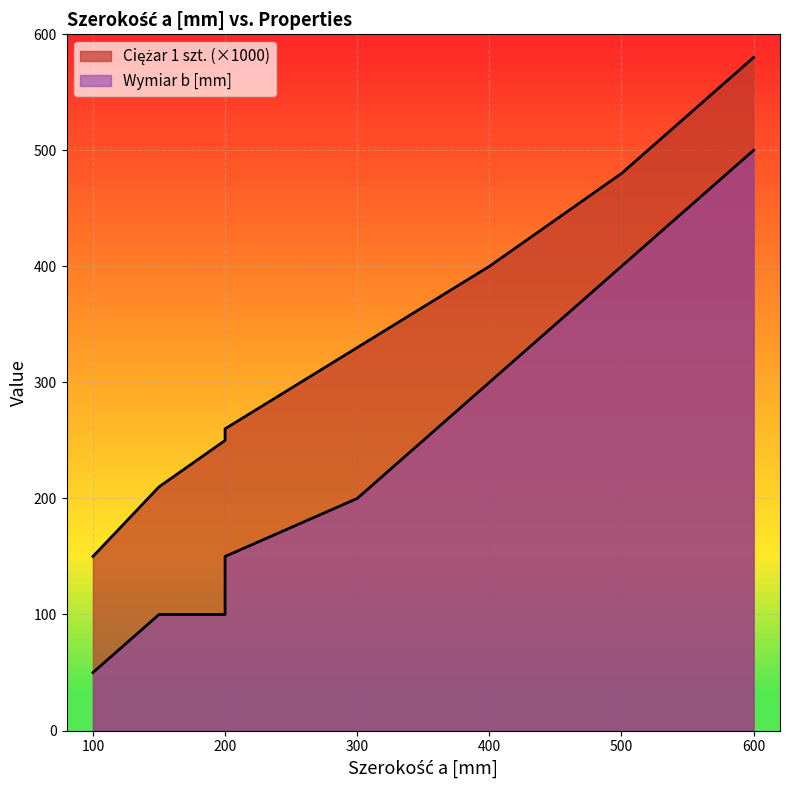

Reading left to right, what are all the values shown in this chart?

Ciężar 1 szt.: 100=150	150=210	200=250	200=260	300=330	400=400	500=480	600=580
Wymiar b [mm]: 100=50	150=100	200=100	200=150	300=200	400=300	500=400	600=500